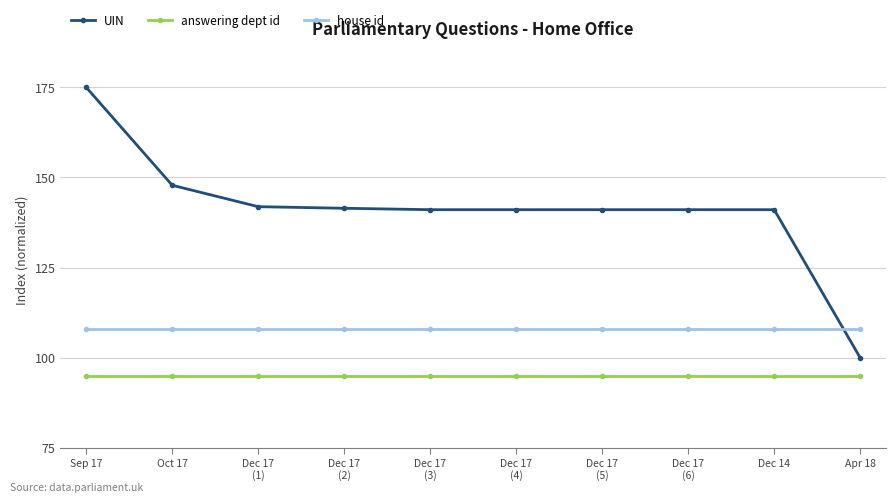

The value of answering dept id at Sep 17 is 152.7. True or false?

False